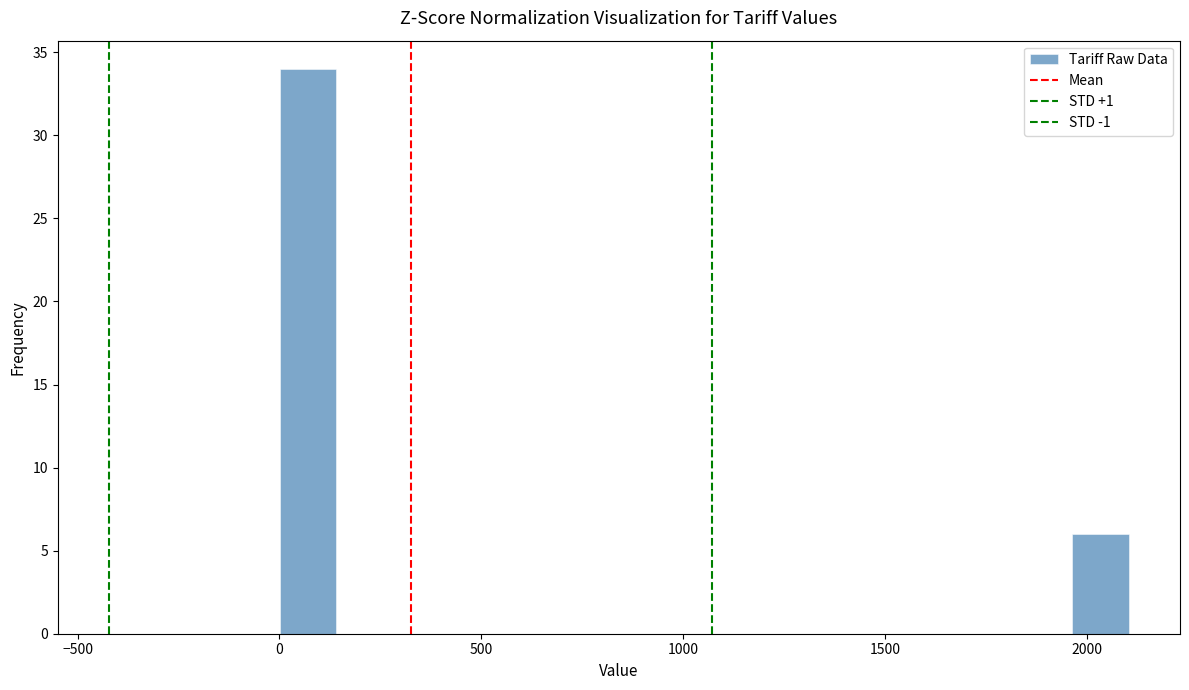

Around what value on the x-axis is the tallest bar? Give the approximate position of its centre, as read against the axis.

50